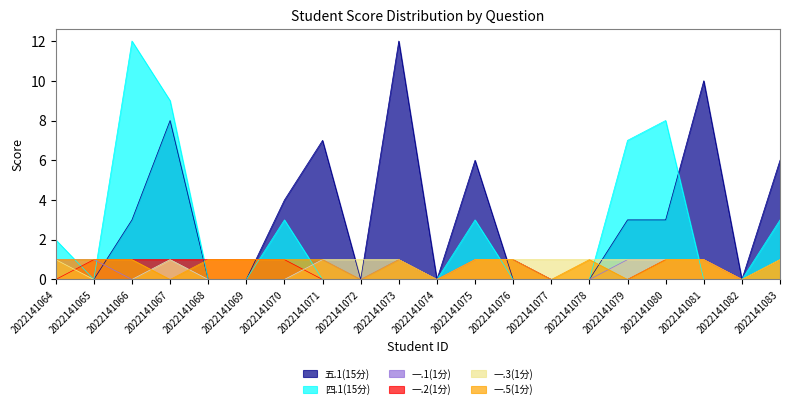

Is the value of 一.5(1分) at 2022141083 greater than the value of 四.1(15分) at 2022141077?

Yes